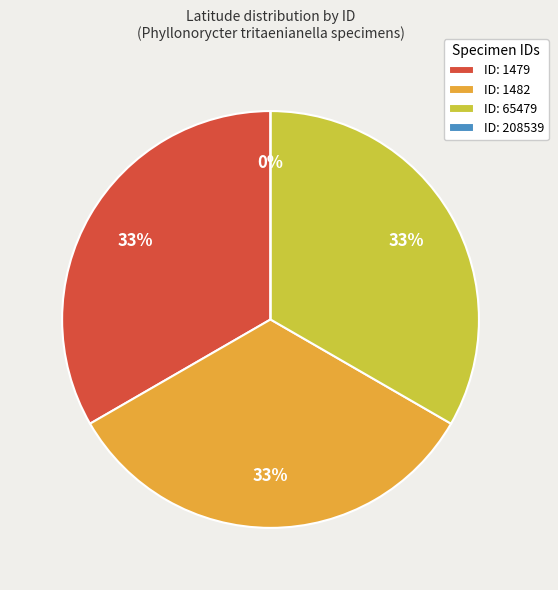

To the nearest percent, what is the difference between the largest and smallest slice percentages?

33%